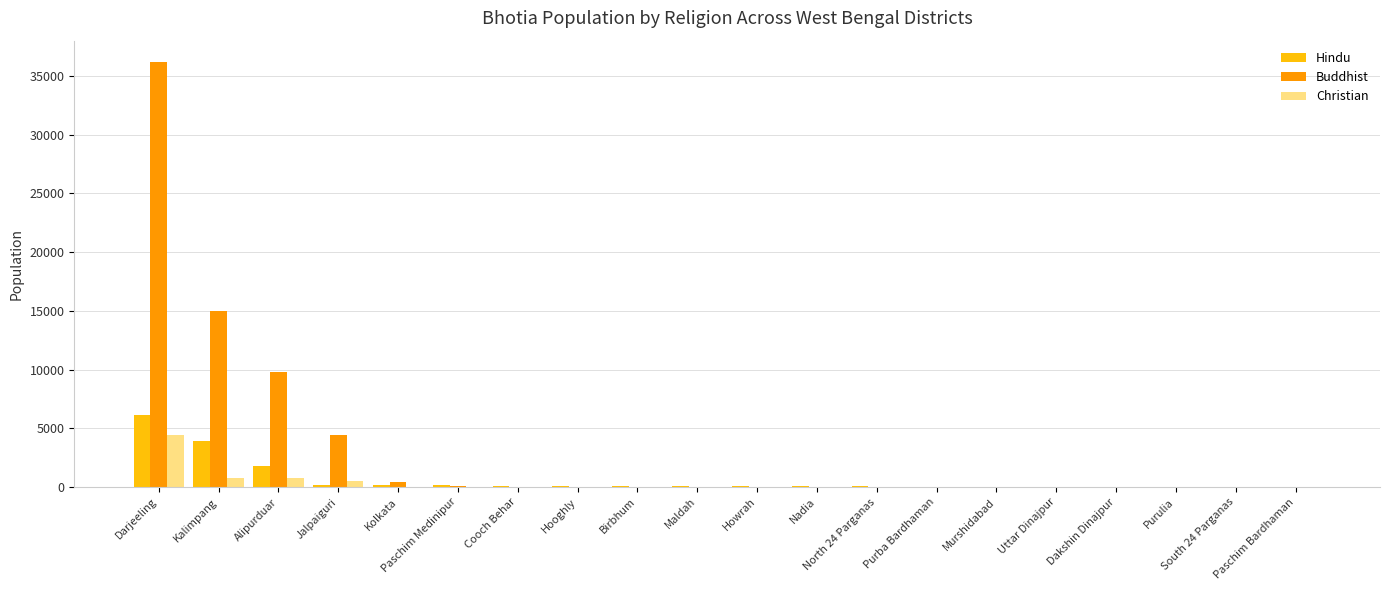

What is the maximum value for Hindu?

6110